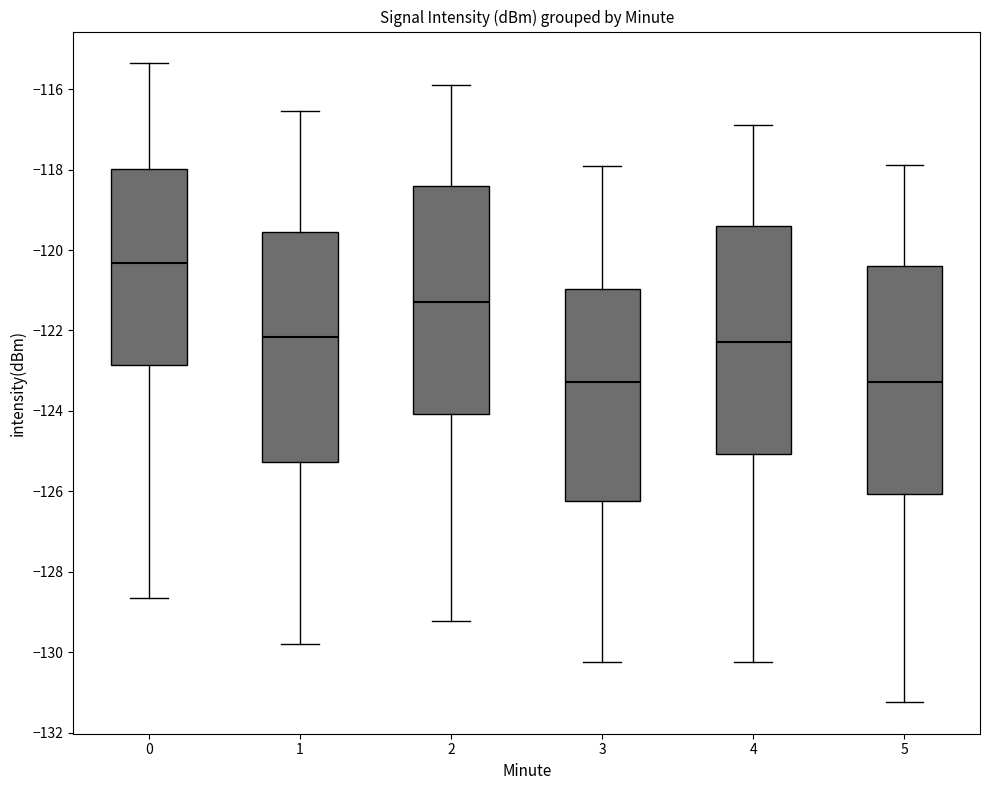

Reading left to right, transcribe this box plot: for each box, give where its median line is, the range the box spans, and where its two whiskers end, as read against the y-axis. The values are not printed on the chart, so give them approximately, as read against the axis.

0: median -120.4, box -122.8 to -118.0, whiskers -128.6 to -115.4
1: median -122.2, box -125.2 to -119.6, whiskers -129.8 to -116.6
2: median -121.2, box -124.0 to -118.4, whiskers -129.2 to -115.8
3: median -123.2, box -126.2 to -121.0, whiskers -130.2 to -118.0
4: median -122.2, box -125.0 to -119.4, whiskers -130.2 to -116.8
5: median -123.2, box -126.0 to -120.4, whiskers -131.2 to -117.8